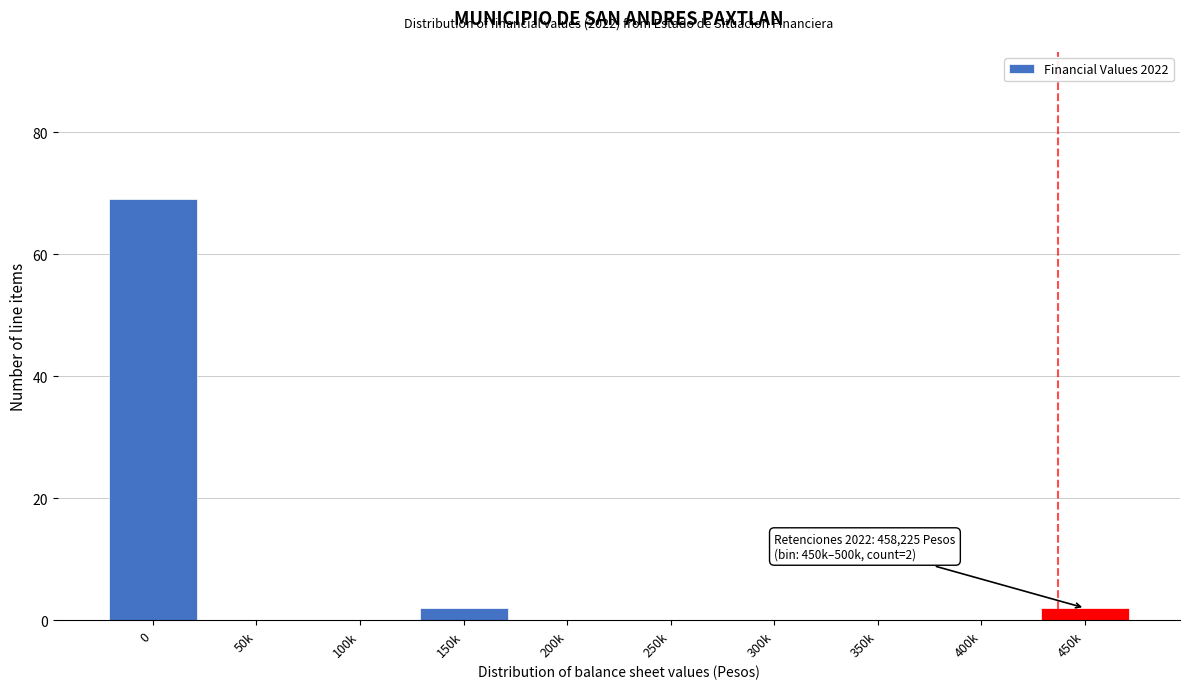

Reading left to right, what are all the values shown in this chart?

0=69	50k=0	100k=0	150k=2	200k=0	250k=0	300k=0	350k=0	400k=0	450k=2